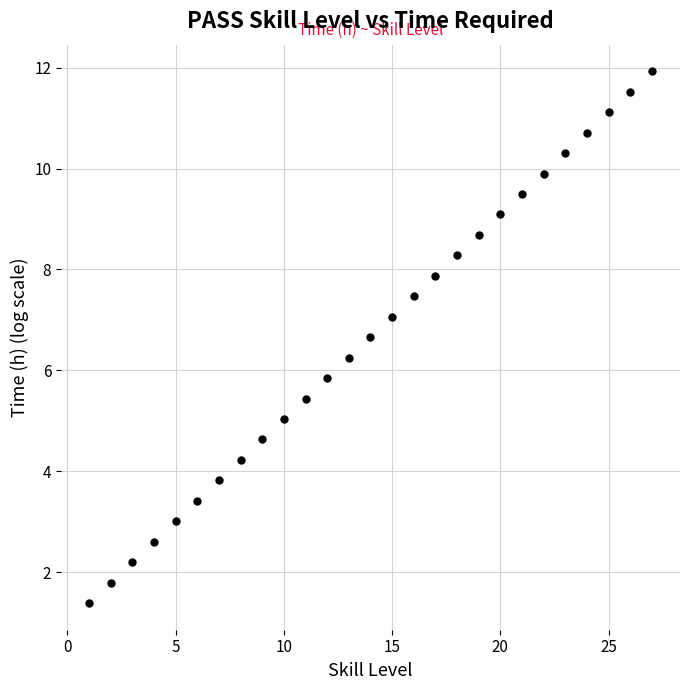

What is the range of Y values (max minus min)?

10.5